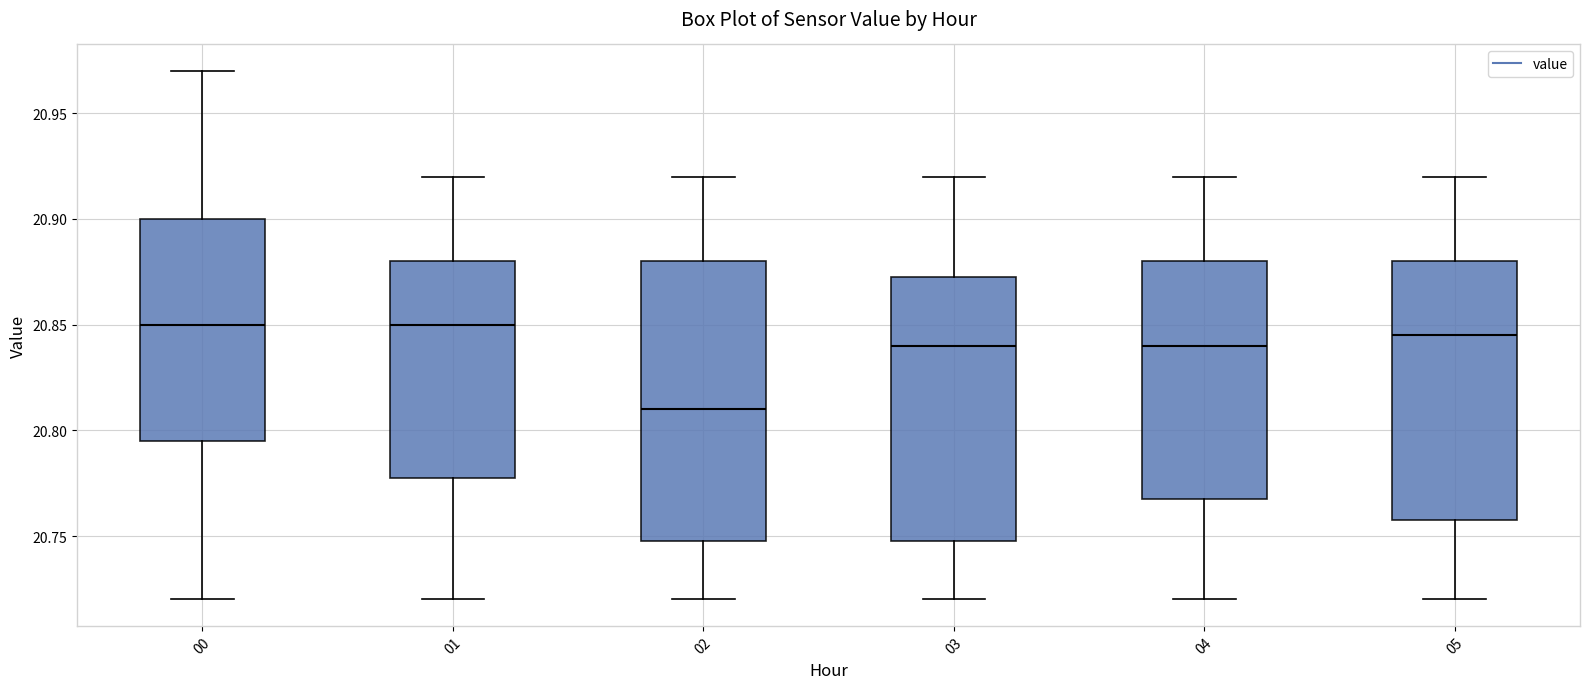

Comparing the boxes themselves (not the whiskers), which one is the tallest?

02